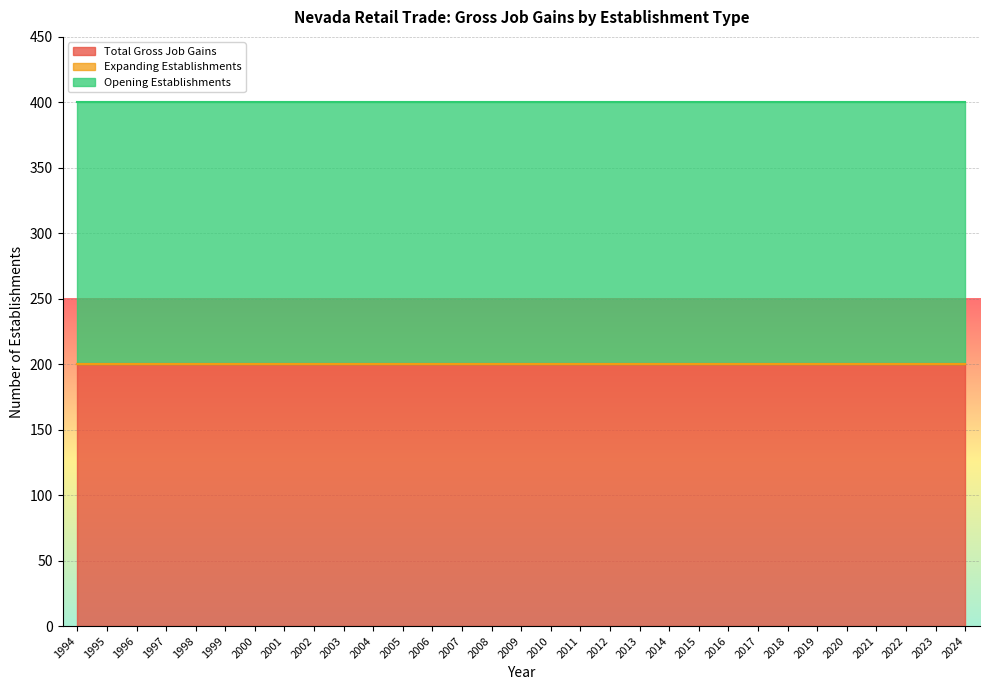

The Total Gross Job Gains series shows 200 at 2018. True or false?

True